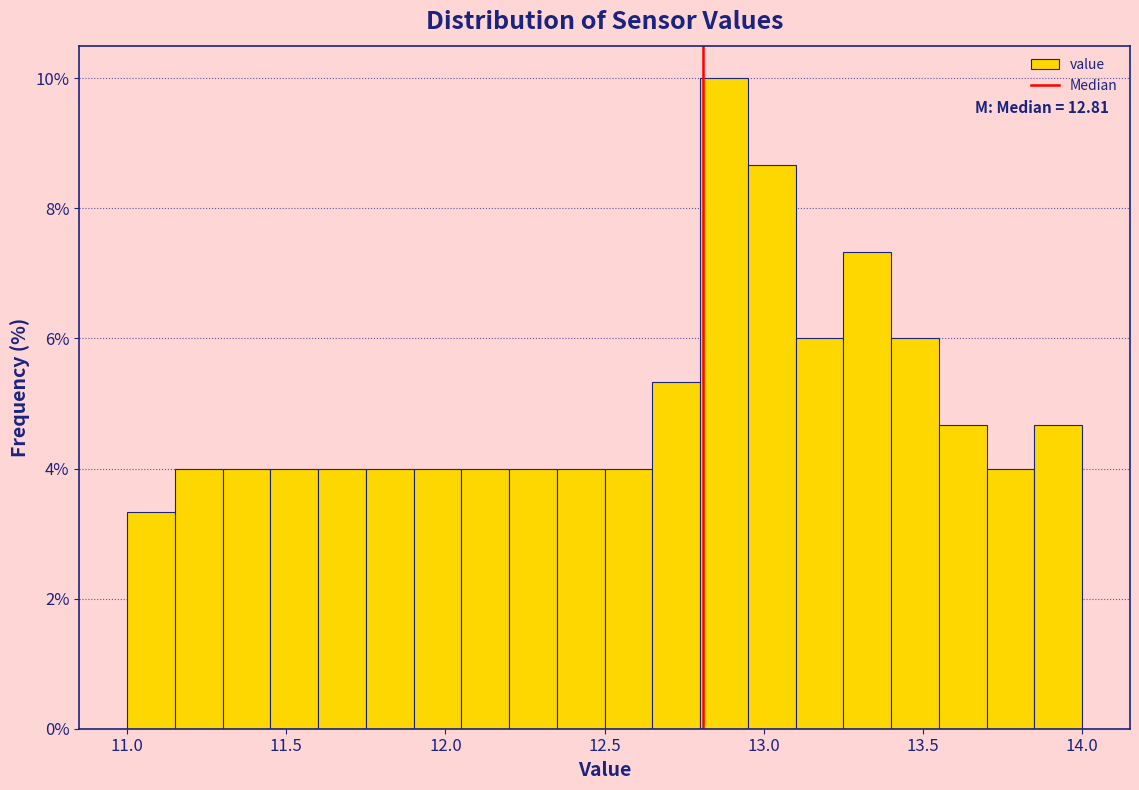

Around what value on the x-axis is the tallest bar? Give the approximate position of its centre, as read against the axis.

12.90